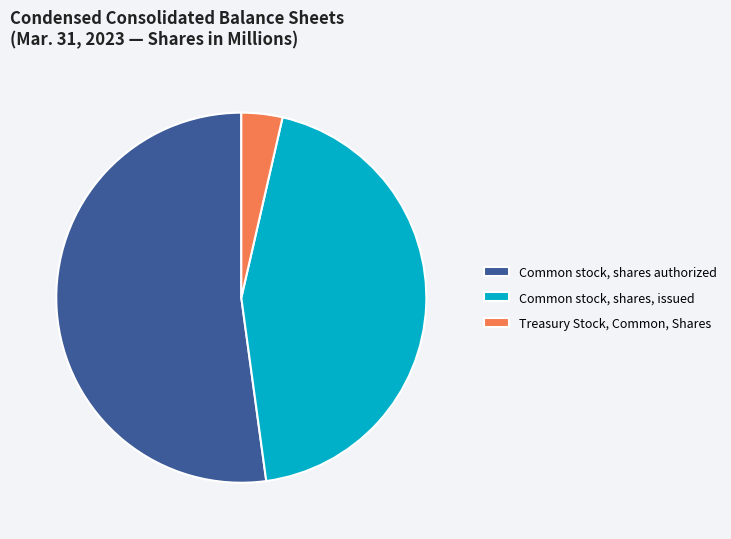

Do Common stock, shares authorized and Treasury Stock, Common, Shares together represent more than half of the pie?

Yes